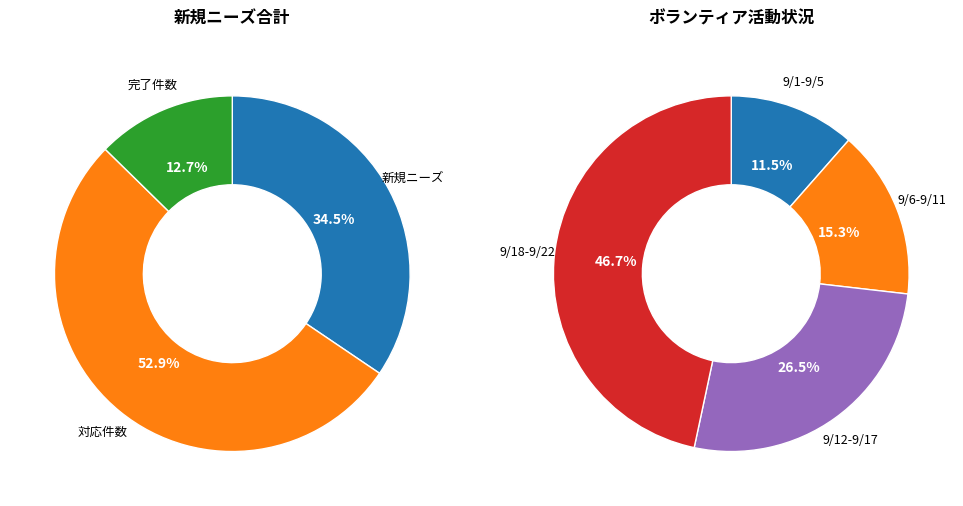

Is 9/18 the majority of the pie?

No